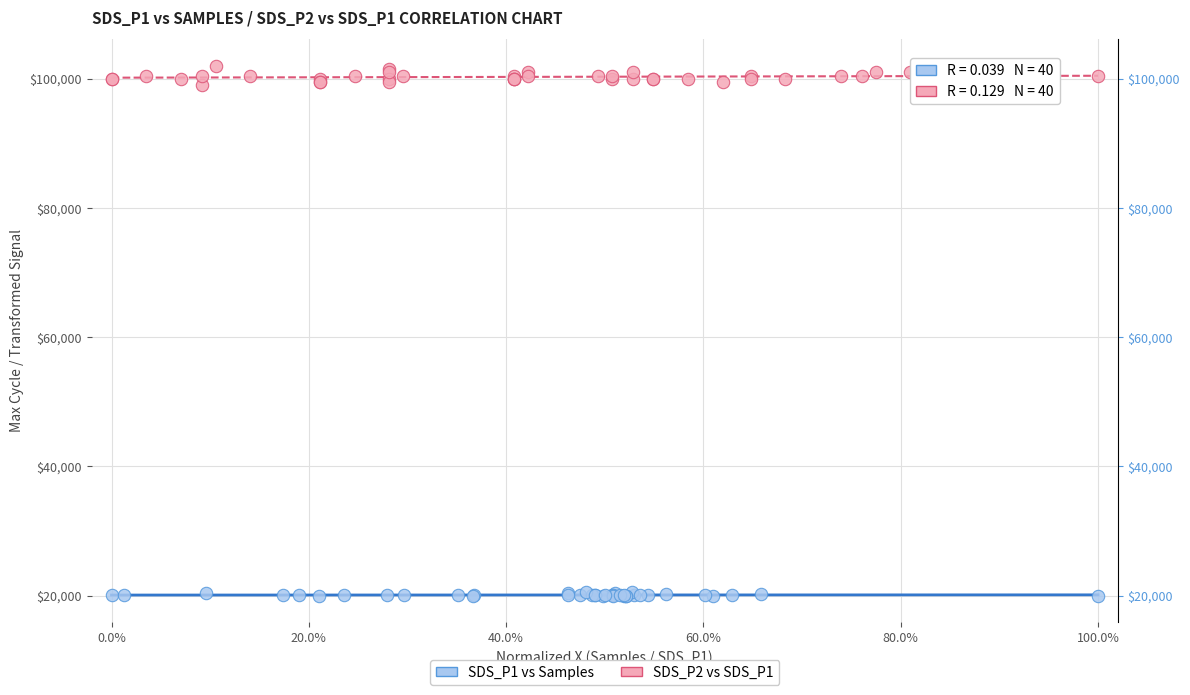

Which series reaches the minimum Y coordinate?

SDS_P1 vs Samples